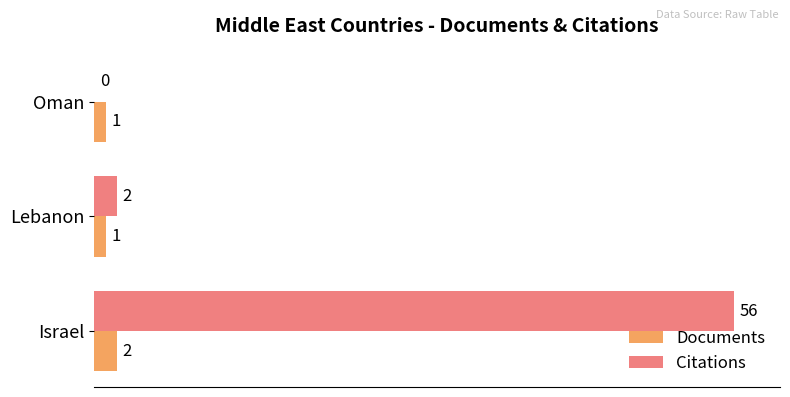

Is it true that Citations equals 0 at Lebanon?

False